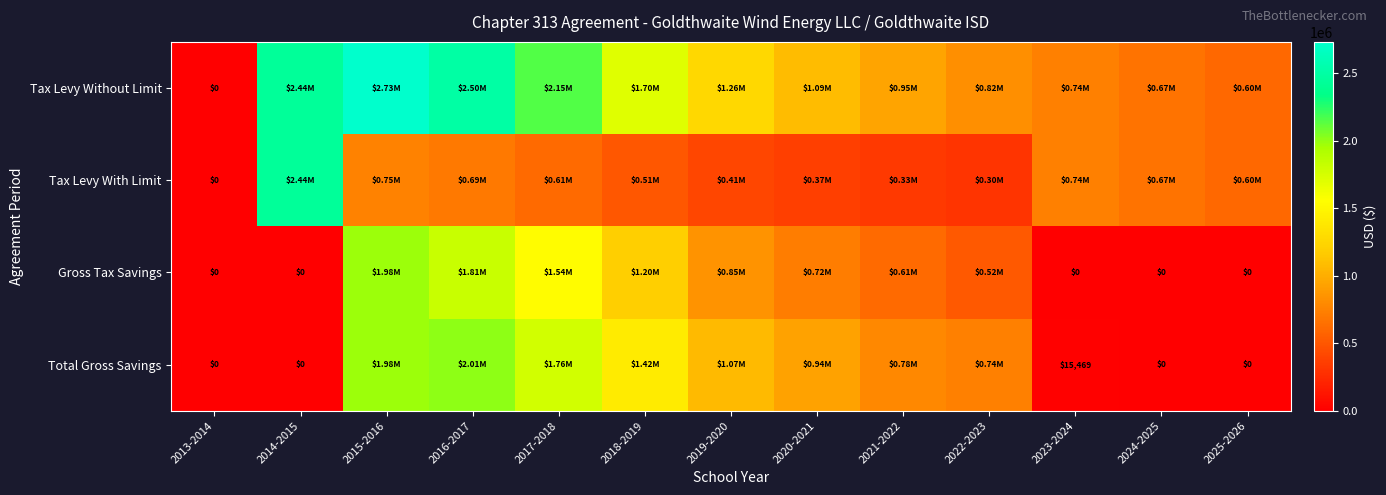

What is the greatest value displayed?

2730399.5